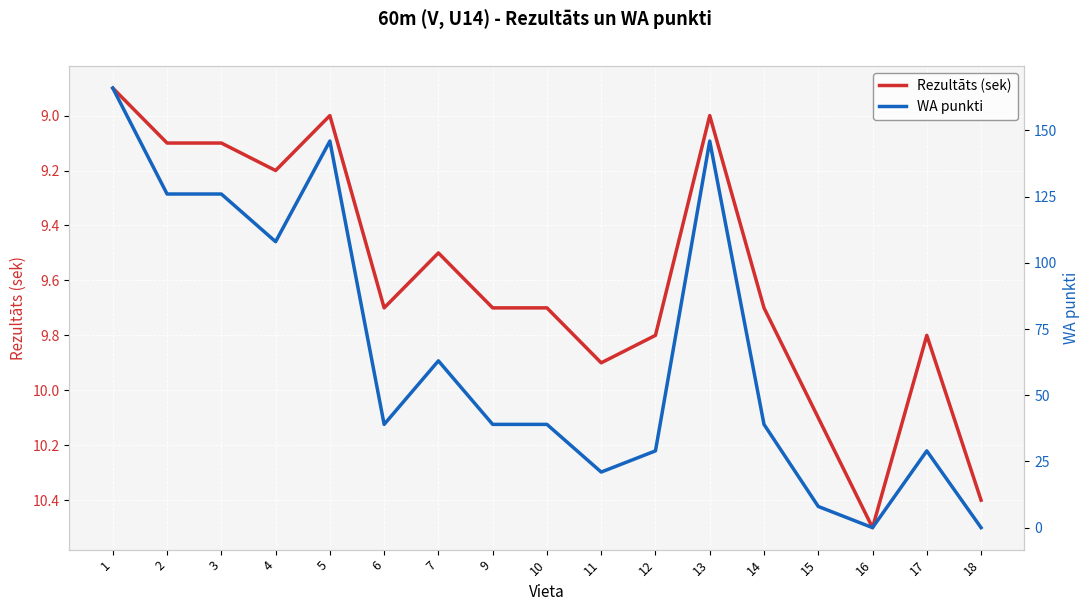

List the labels in order of WA punkti value, smallest first.

16, 18, 15, 11, 12, 17, 6, 9, 10, 14, 7, 4, 2, 3, 5, 13, 1